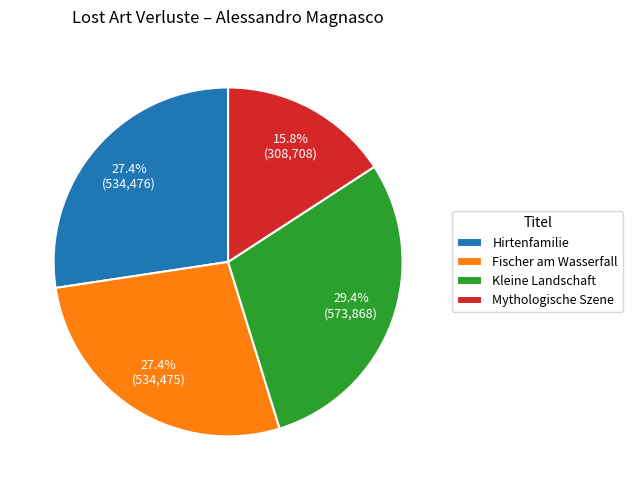

What is the ratio of the value at Kleine Landschaft to the value at Mythologische Szene?

1.9